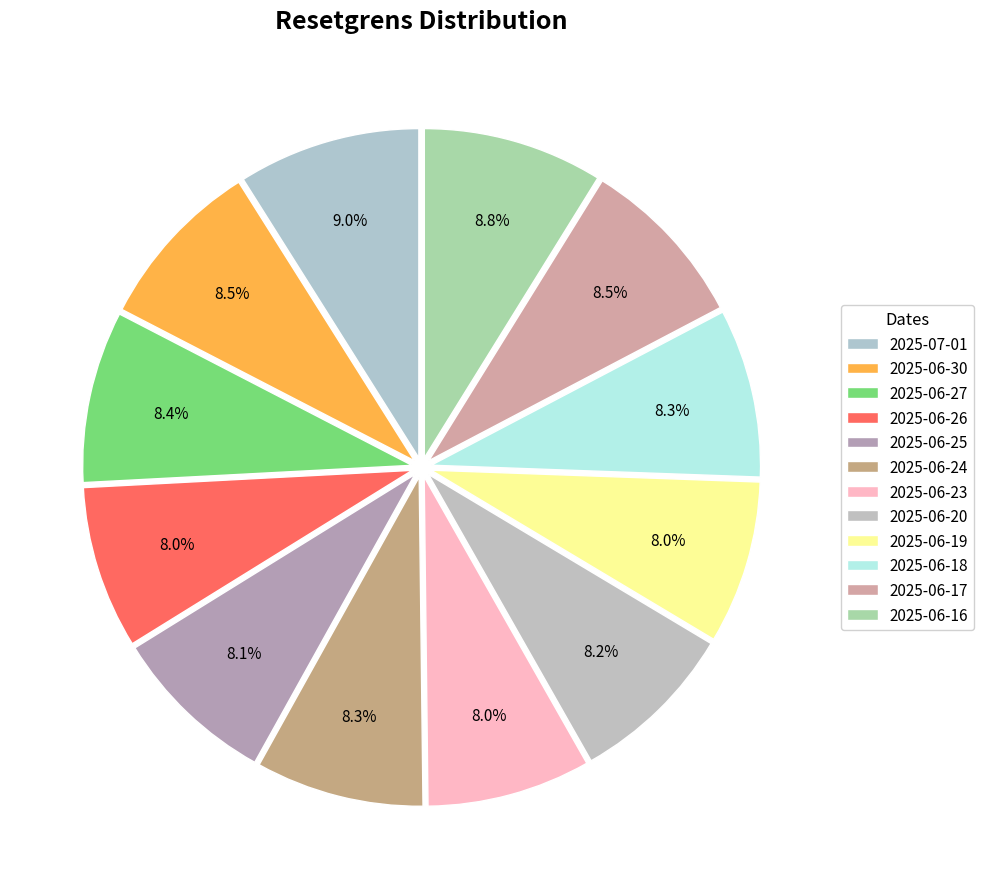

What percentage is the 2025-06-30 slice, to the nearest percent?

8%